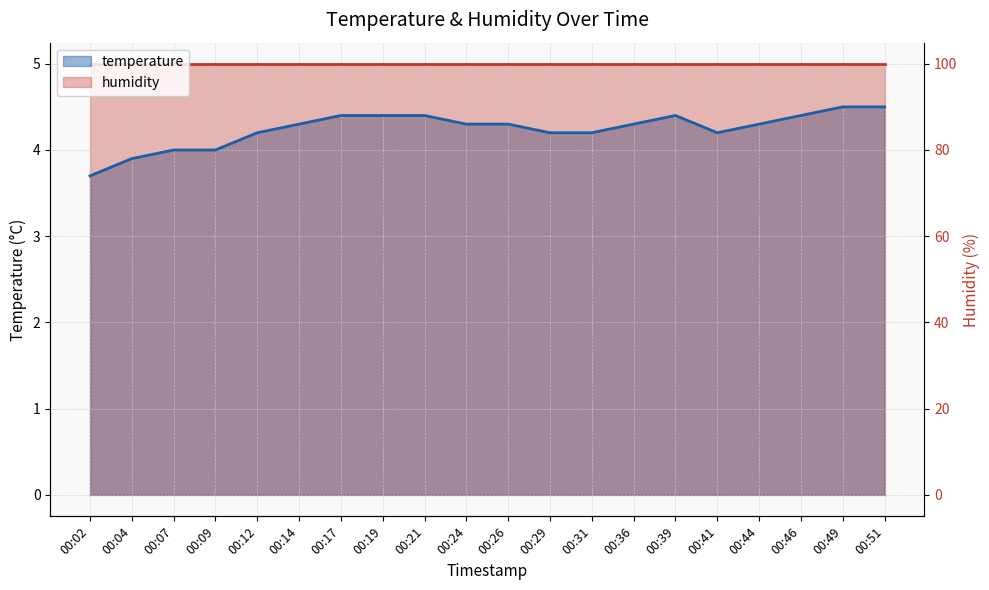

What is the difference between the maximum and second lowest values?

0.6